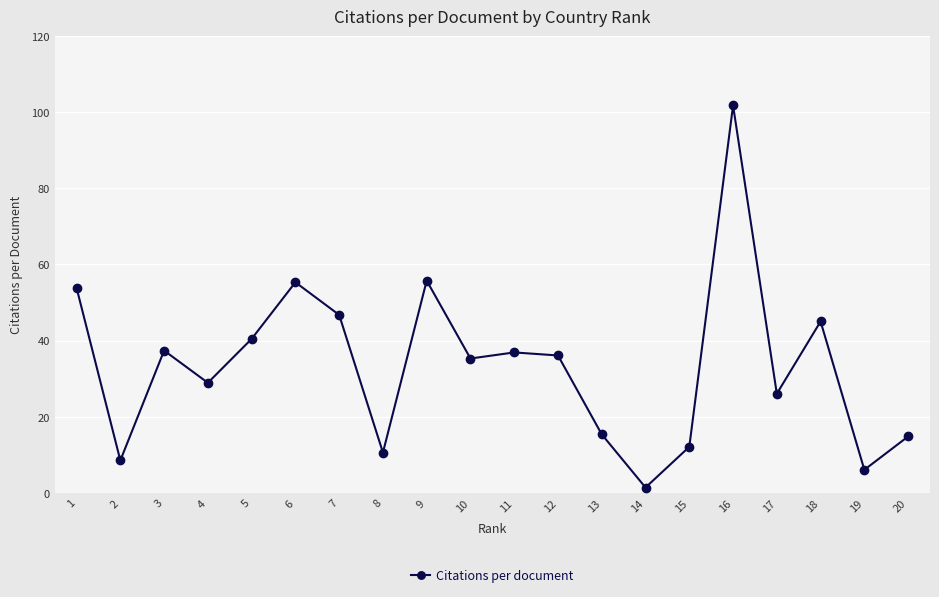

Which has a higher value, 14 or 7?

7